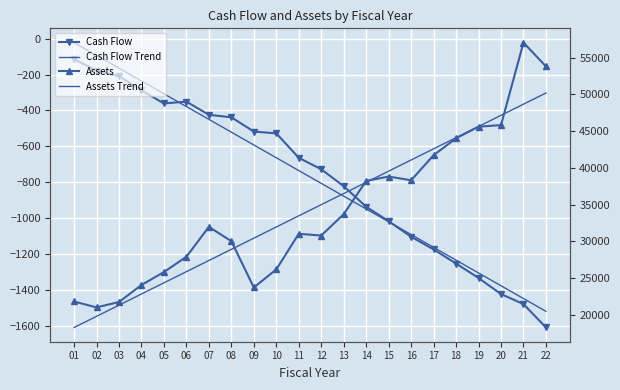

Between 21 and 13, which is larger?

13